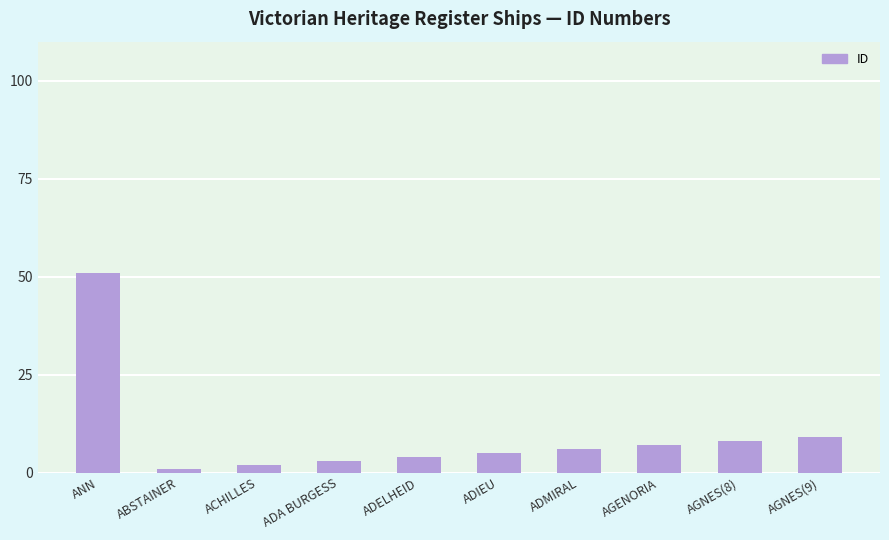

What is the label of the 4th bar from the left?

ADA BURGESS